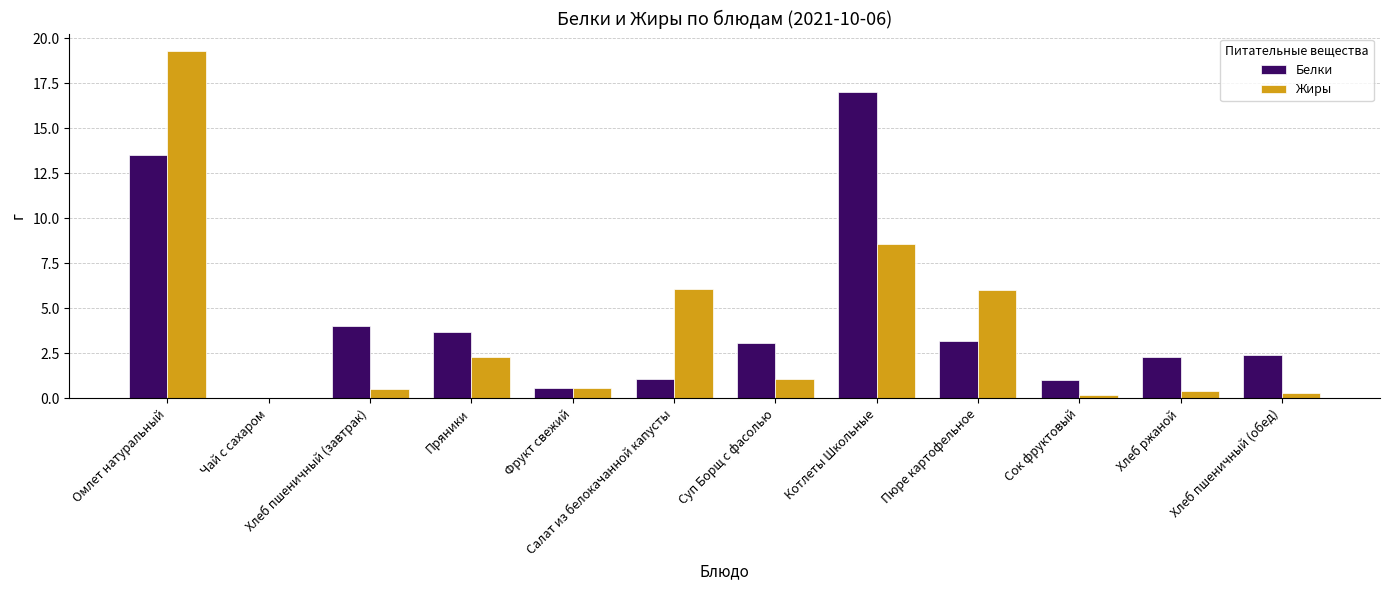

What are all the series names shown in the legend?

Белки, Жиры